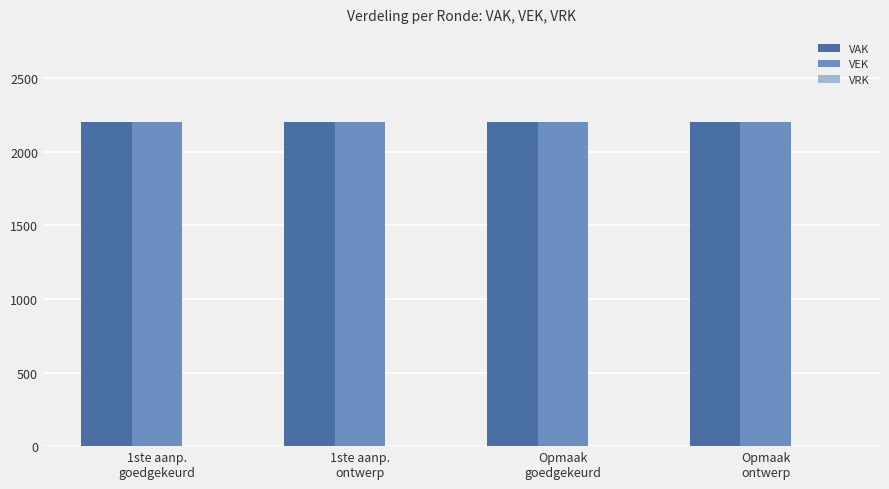

Reading right to left, what are all the values shown in this chart?

VAK: Opmaak
ontwerp=2200	Opmaak
goedgekeurd=2200	1ste aanp.
ontwerp=2200	1ste aanp.
goedgekeurd=2200
VEK: Opmaak
ontwerp=2200	Opmaak
goedgekeurd=2200	1ste aanp.
ontwerp=2200	1ste aanp.
goedgekeurd=2200
VRK: Opmaak
ontwerp=0	Opmaak
goedgekeurd=0	1ste aanp.
ontwerp=0	1ste aanp.
goedgekeurd=0